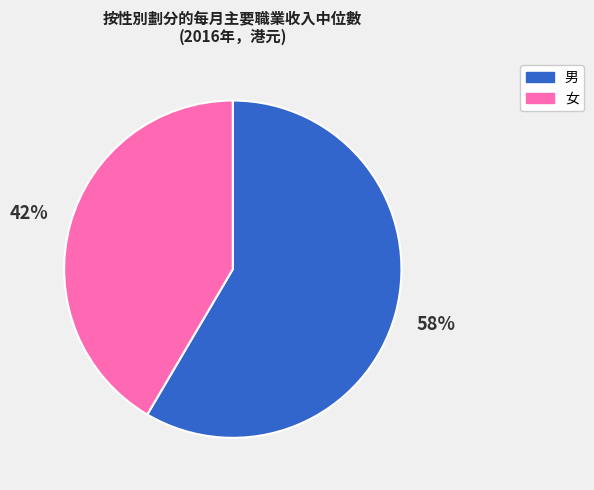

Approximately how many times larger is the value at 男 compared to 女?

1.4